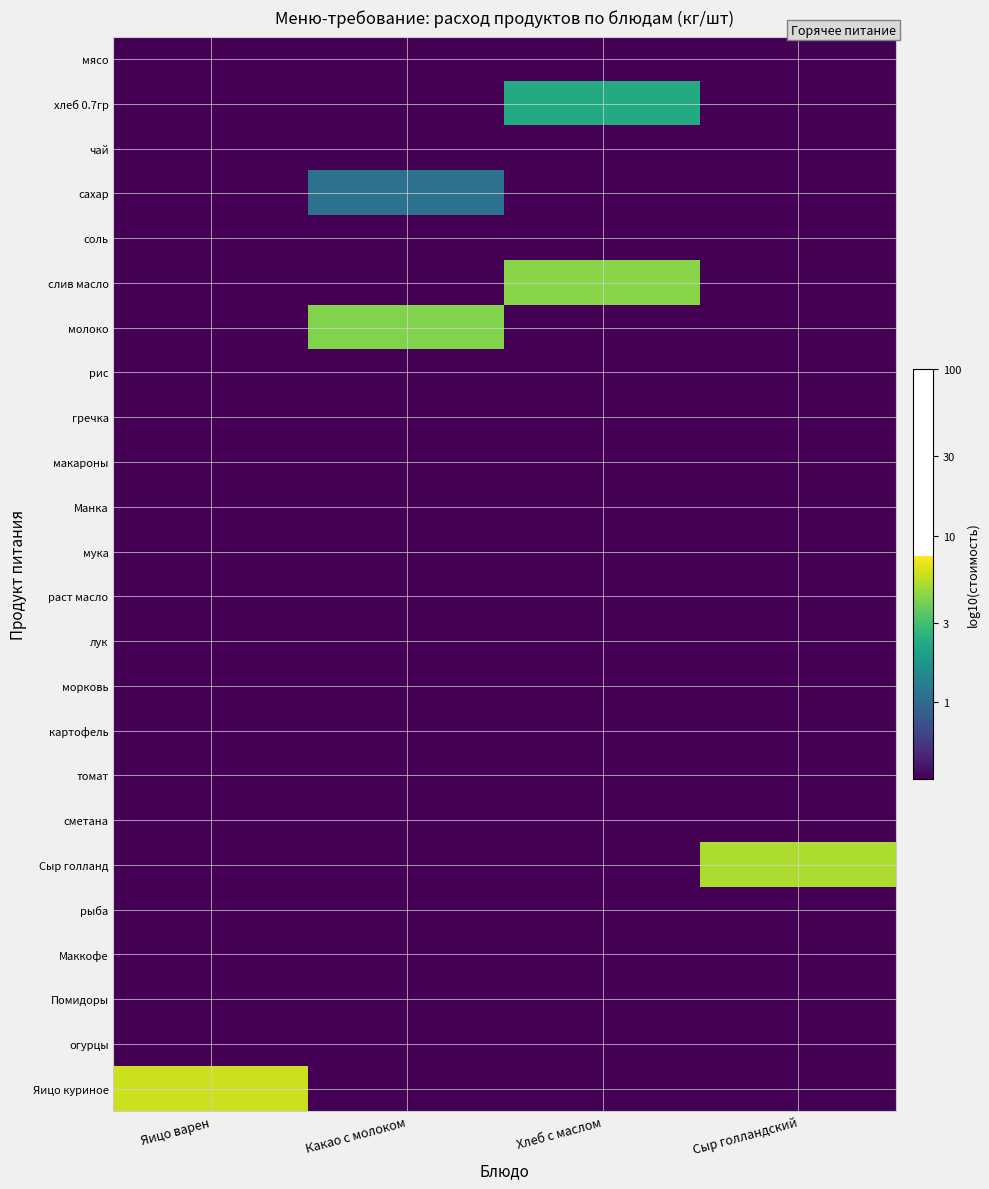

List the series in order of their peak value, lowest first.

мясо, чай, соль, рис, гречка, макароны, Манка, мука, раст масло, лук, морковь, картофель, томат, сметана, рыба, Маккофе, Помидоры, огурцы, сахар, хлеб 0.7гр, молоко, слив масло, Сыр голланд, Яицо куриное